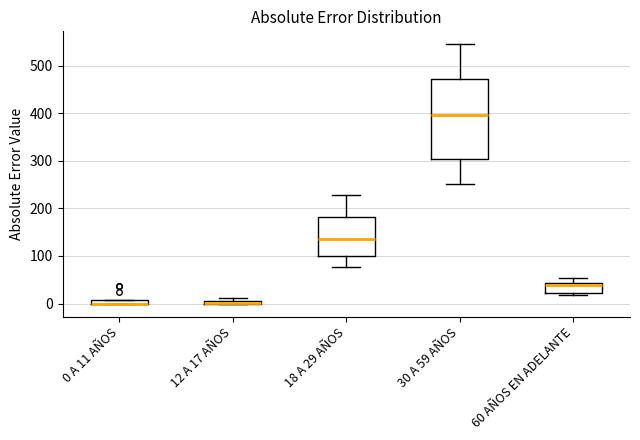

Comparing the boxes themselves (not the whiskers), which one is the tallest?

30 A 59 AÑOS